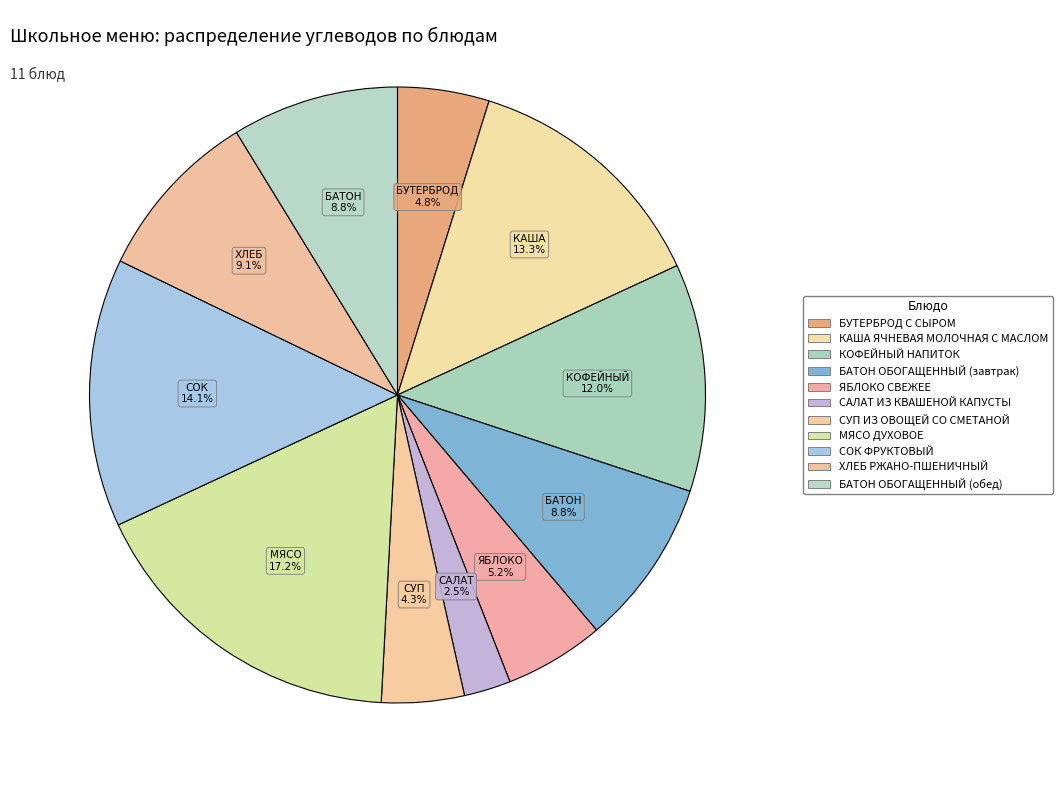

Which slice is the largest?

МЯСО ДУХОВОЕ